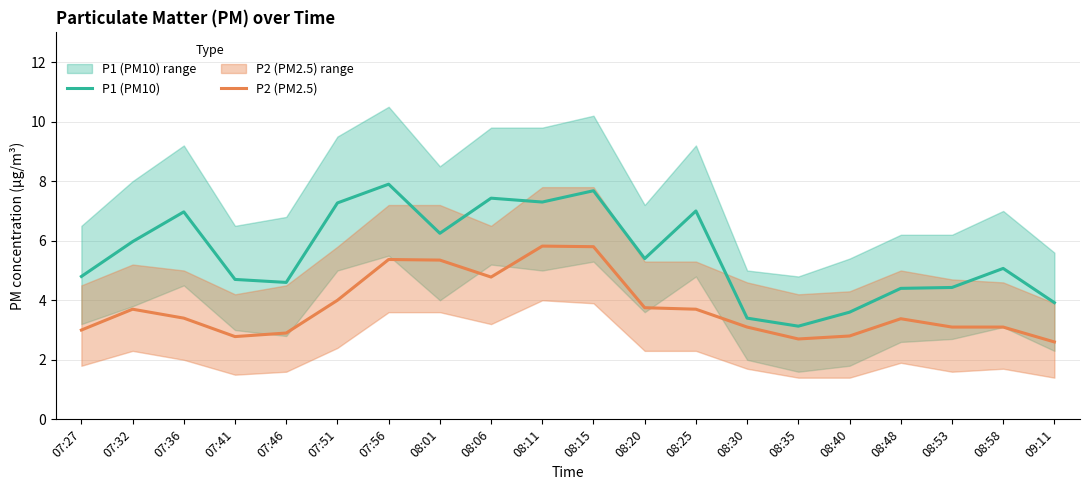

At which label is P2 (PM2.5) closest to 4?

07:51